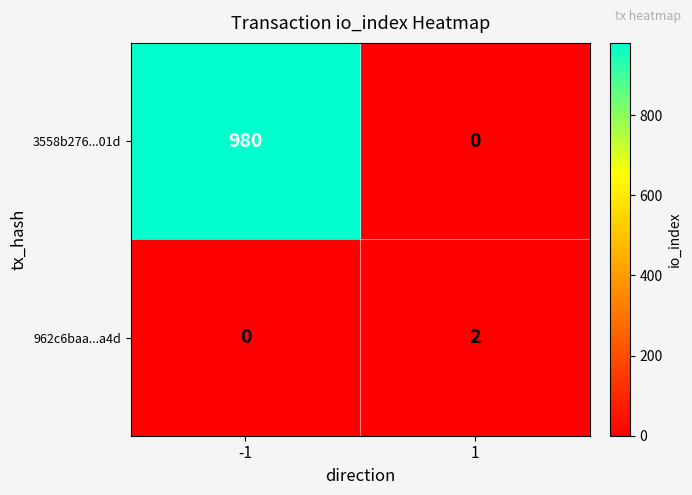

How many values in the 3558b276...01d series are below 980?

1